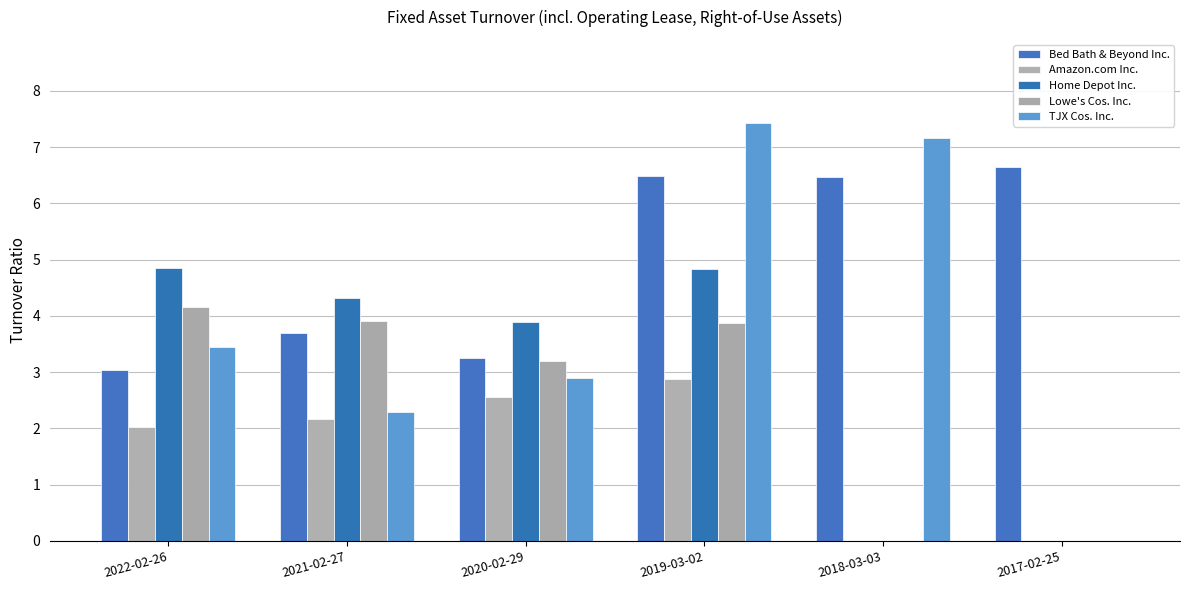

Are the bars grouped side by side (vs. stacked)?

Yes